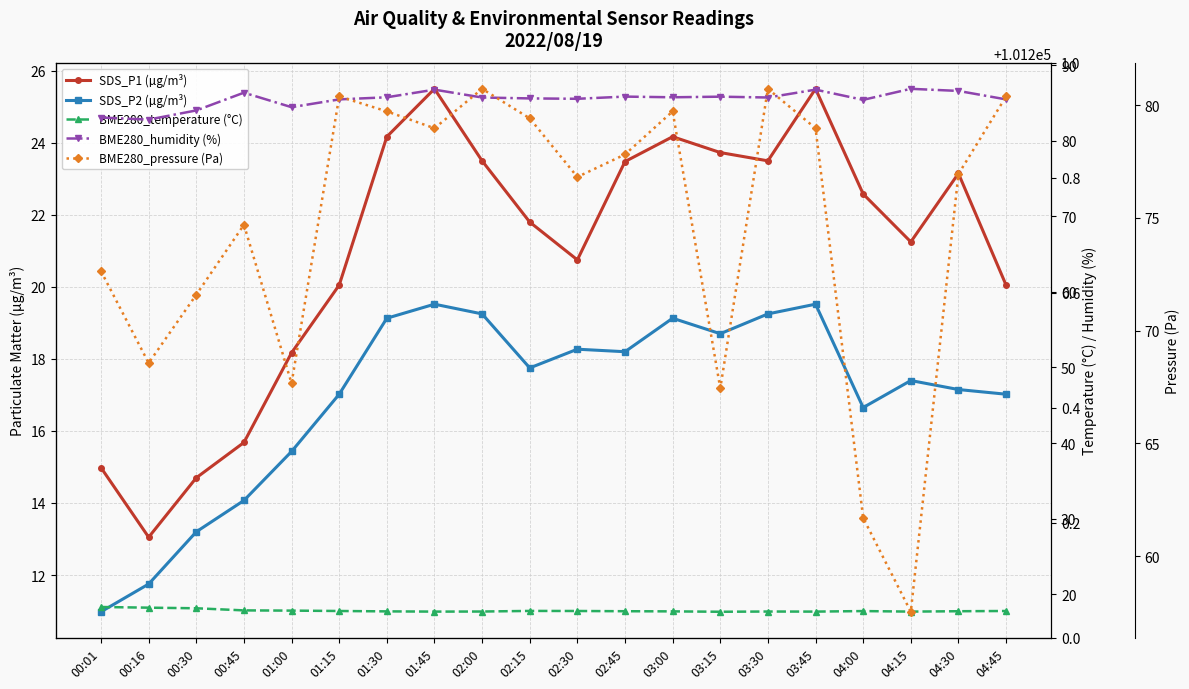

Where does the BME280_humidity (%) series first go above 85?

00:45